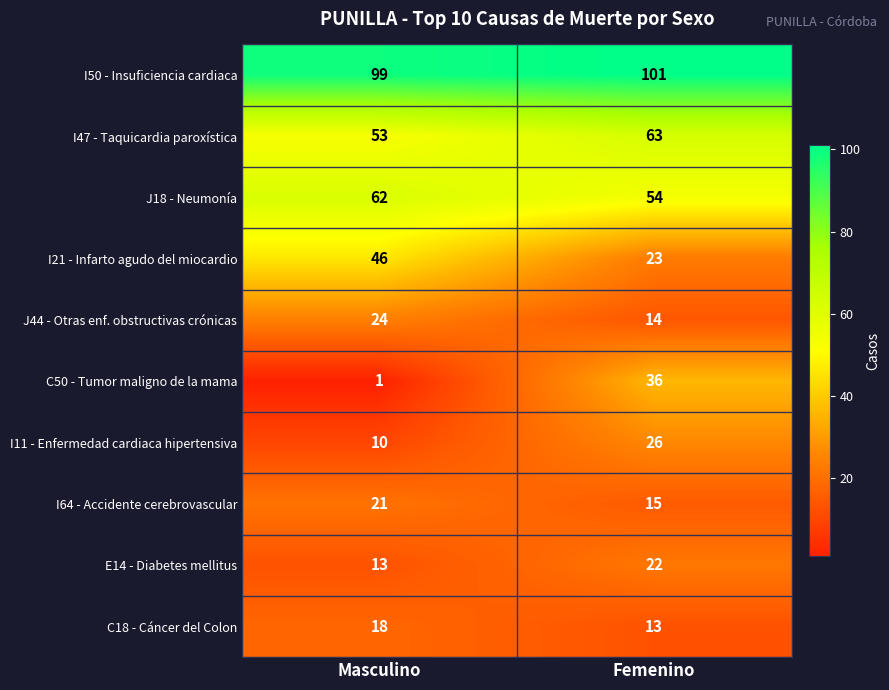

Between Masculino and Femenino, which series saw the biggest shift?

C50 - Tumor maligno de la mama